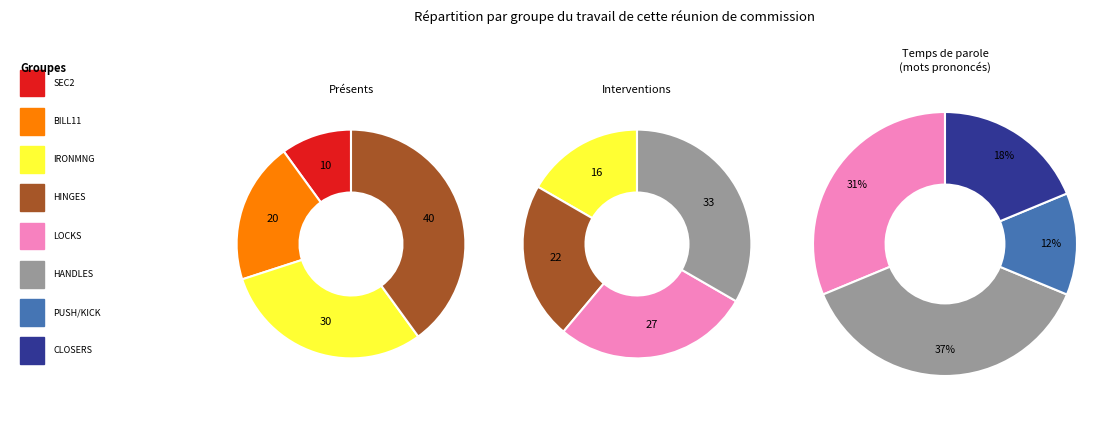

Is HANDLES the majority of the pie?

No